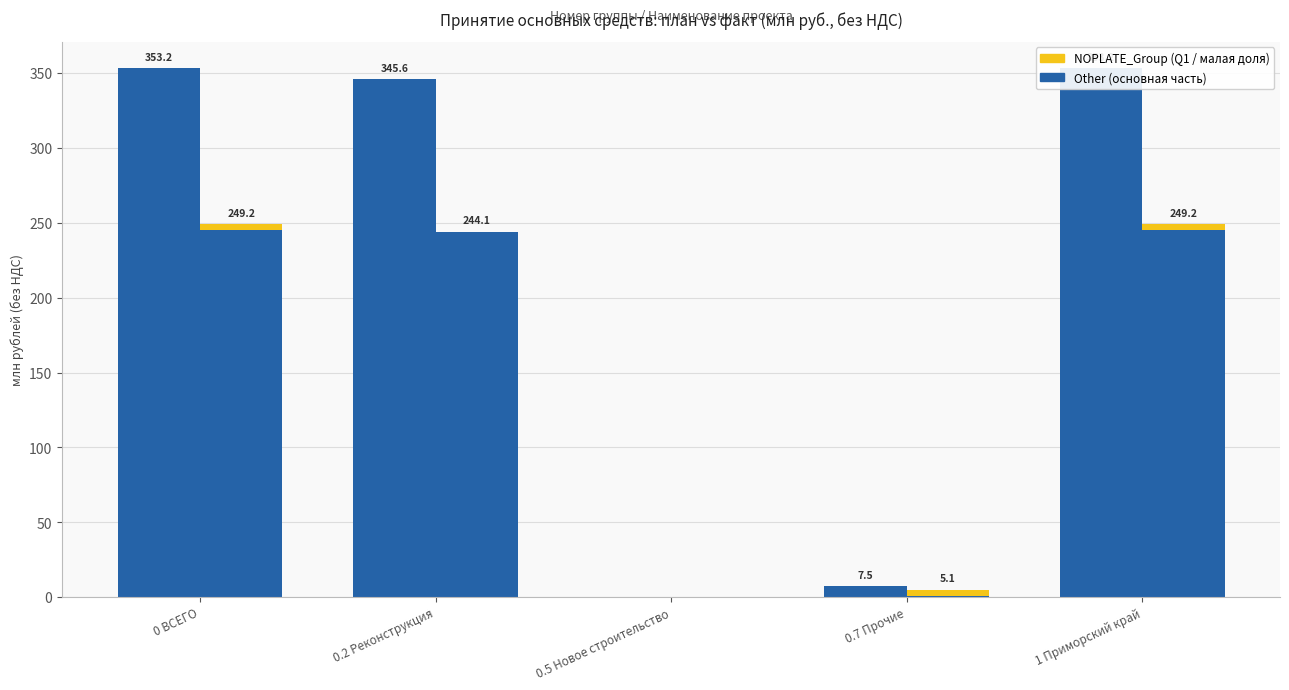

Which series has the largest total across all categories?

основные средства план (прочее)